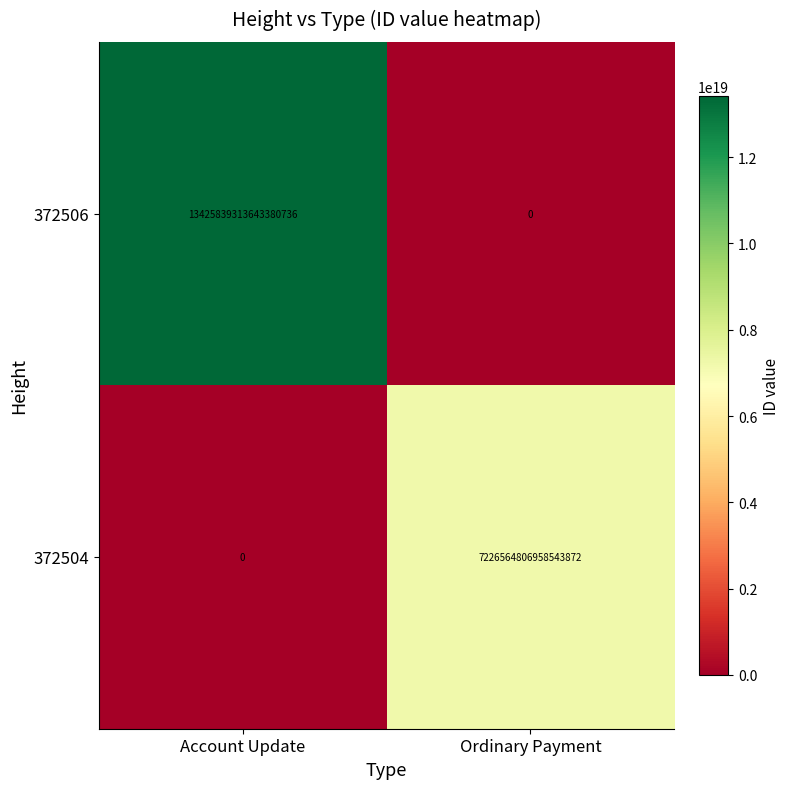

Which series has the largest total across all categories?

372506